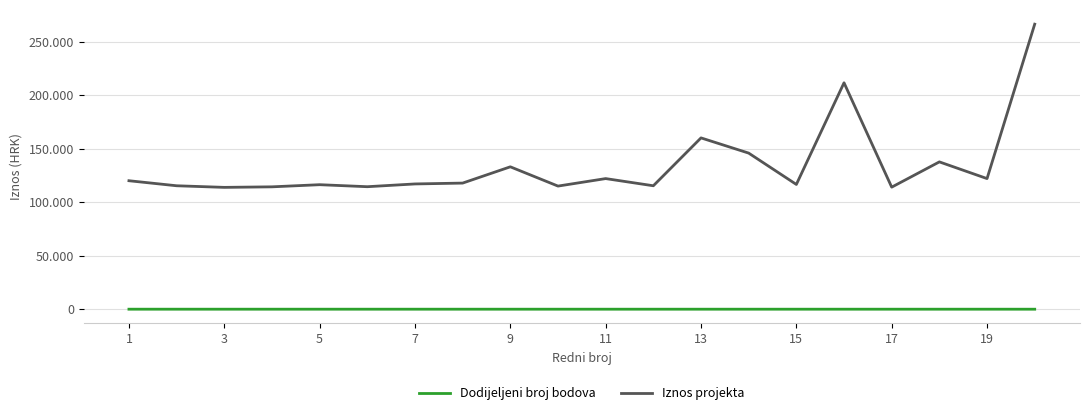

What are all the series names shown in the legend?

Dodijeljeni broj bodova, Iznos projekta